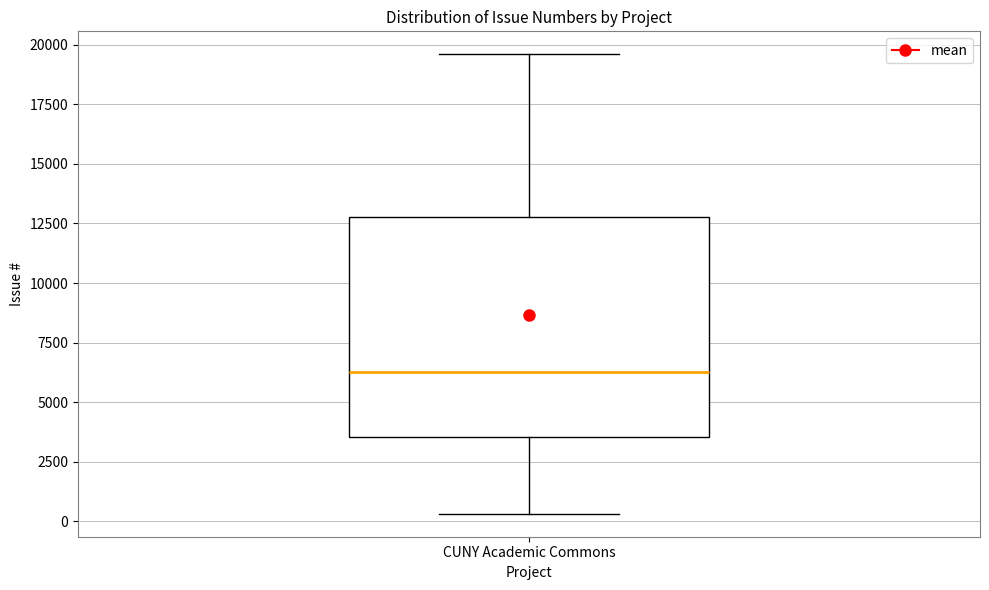

Where is the upper edge of the box for CUNY Academic Commons on the y-axis? The values are not printed on the chart, so give them approximately, as read against the axis.

13000